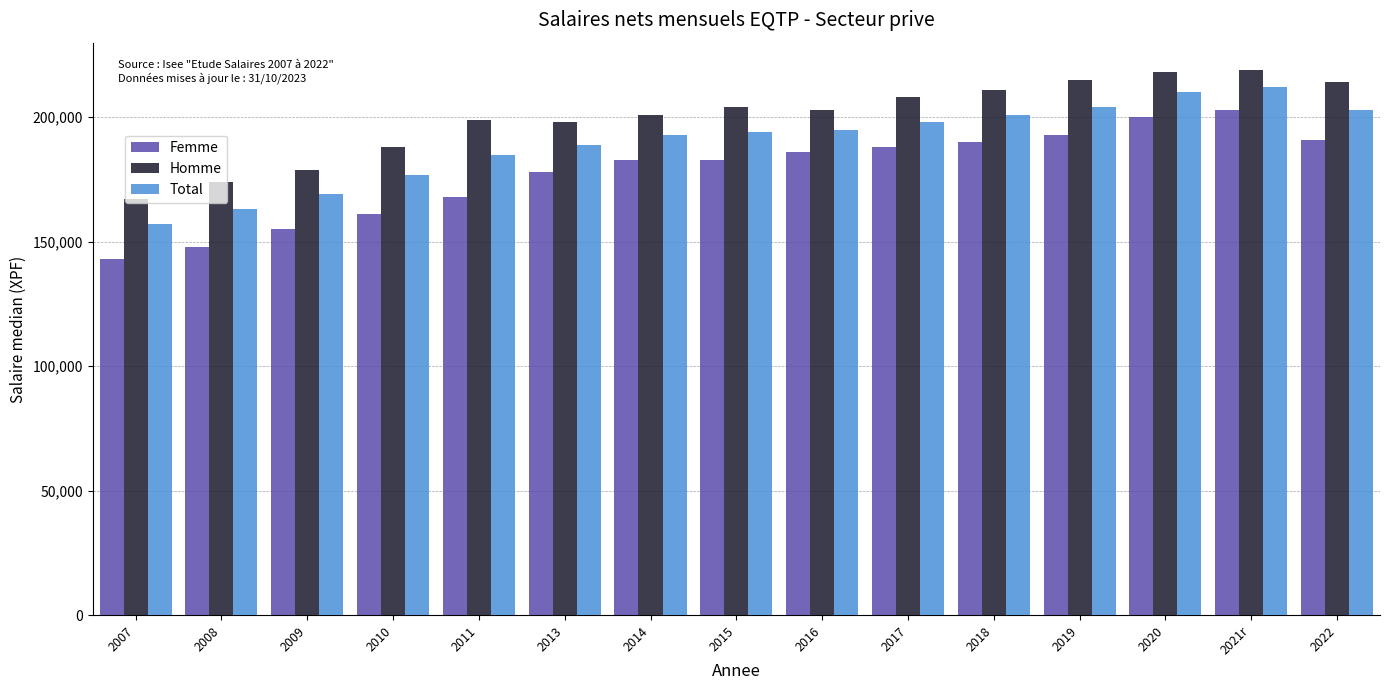

The value of Femme at 2007 is 87112. True or false?

False